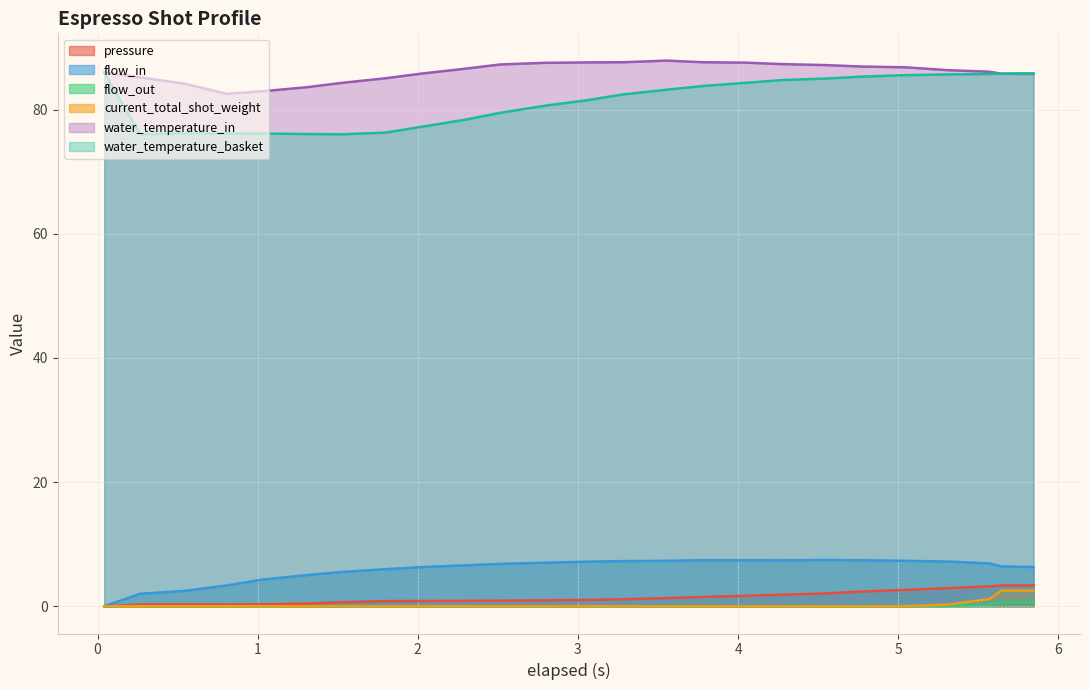

How many categories are shown in the chart?

25